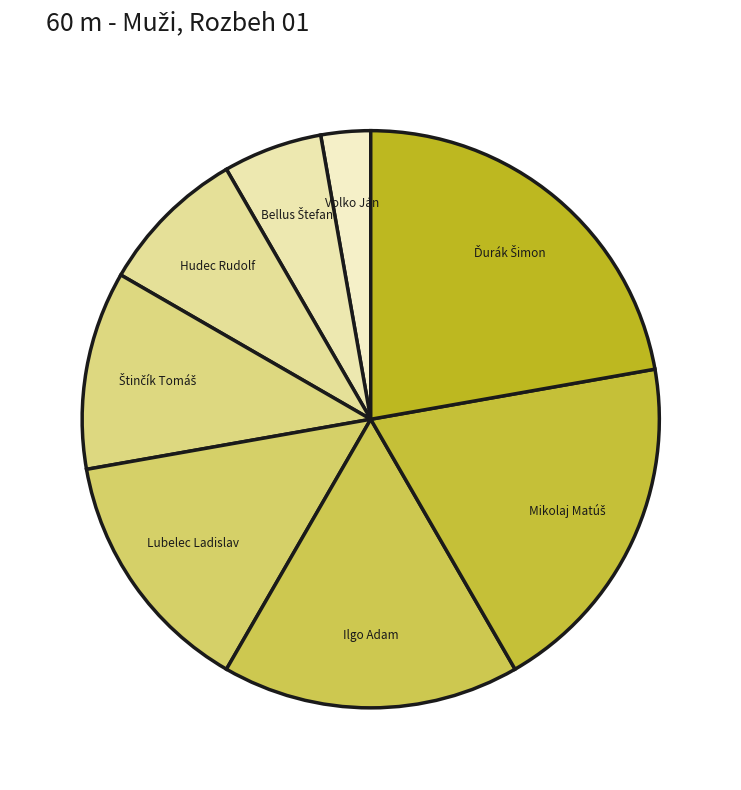

True or false: Lubelec Ladislav accounts for 21% of the total.

False